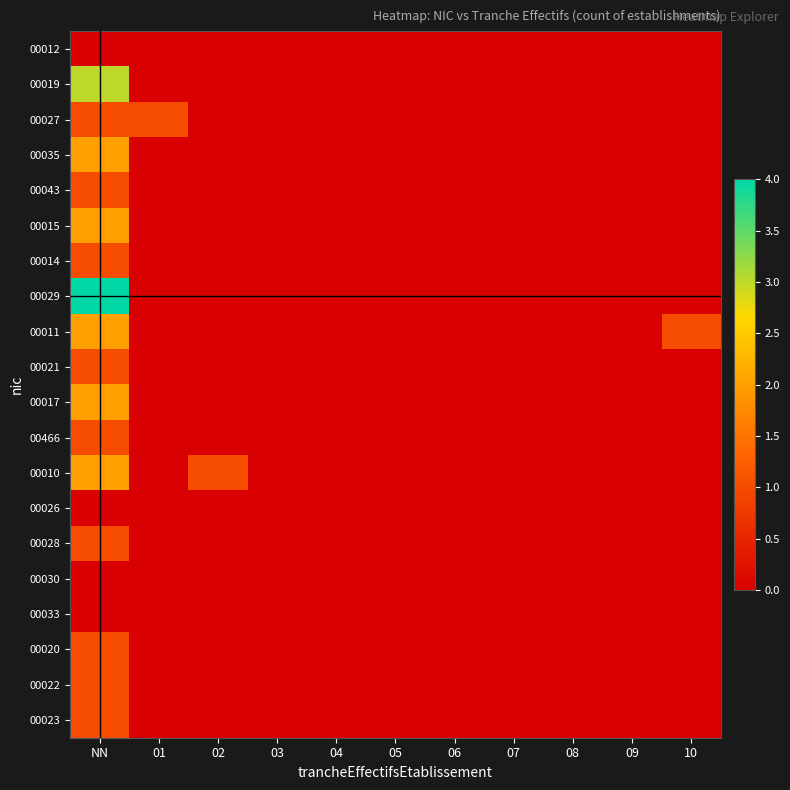

Which series has the widest spread of values?

00029